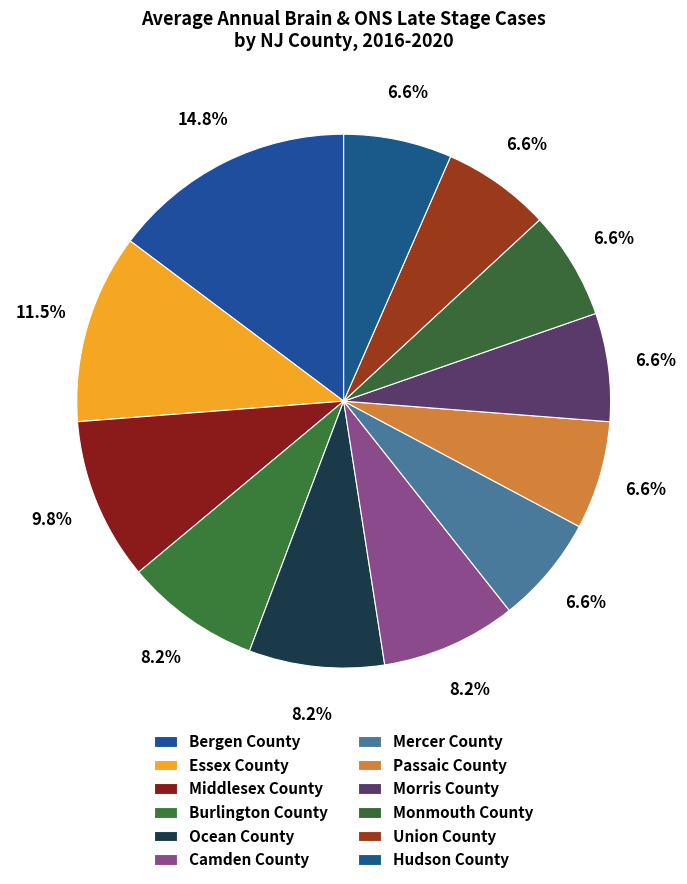

Is there a majority slice in this chart?

No